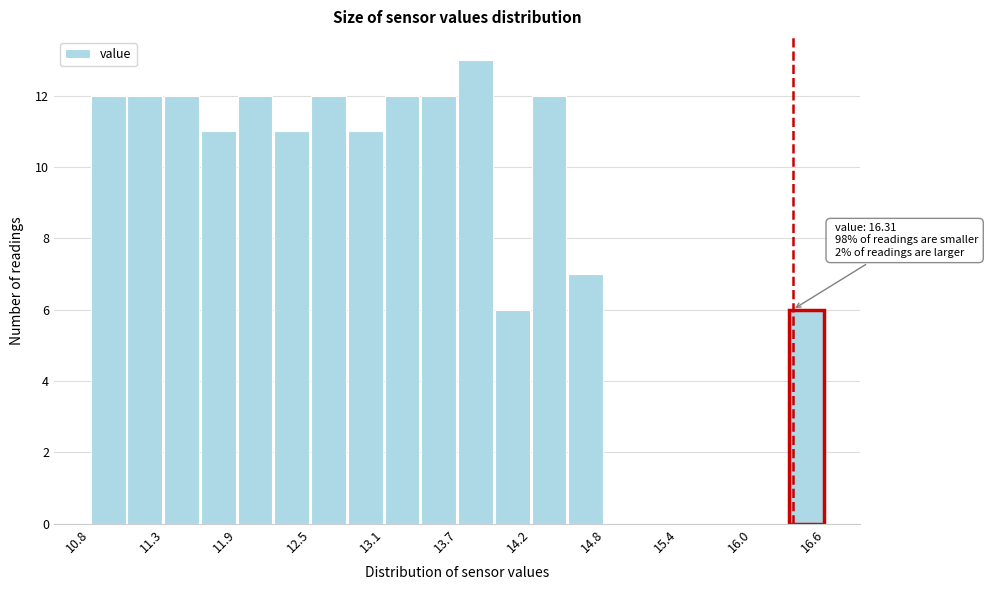

Read against the x-axis, roughly where is the centre of the tallest bar?

13.8